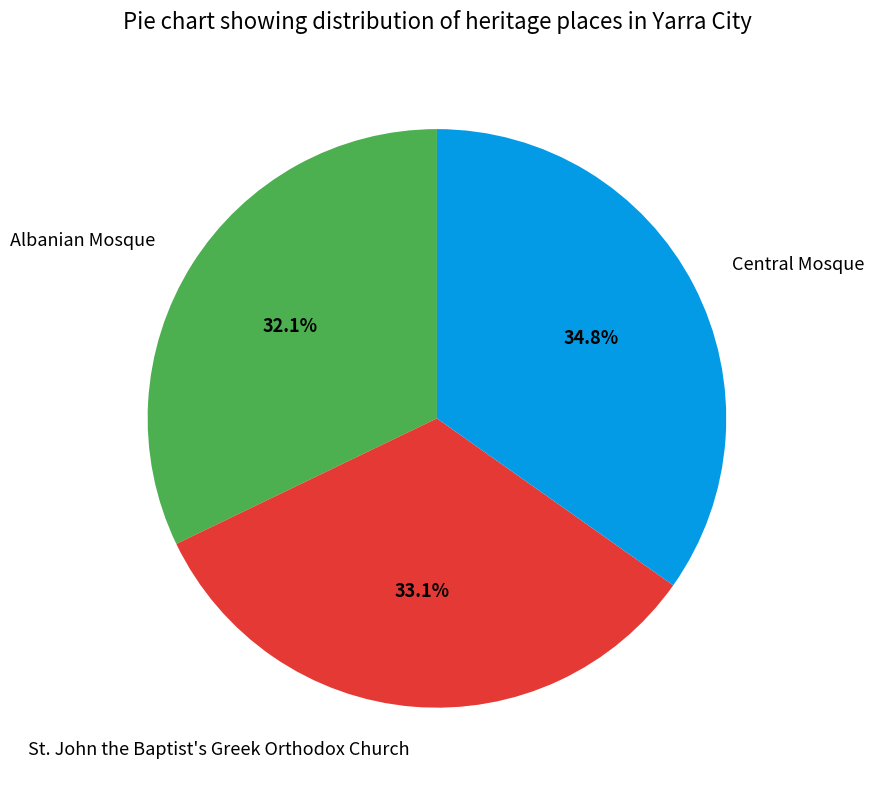

What percentage is the St. John the Baptist's Greek Orthodox Church slice, to the nearest percent?

33%